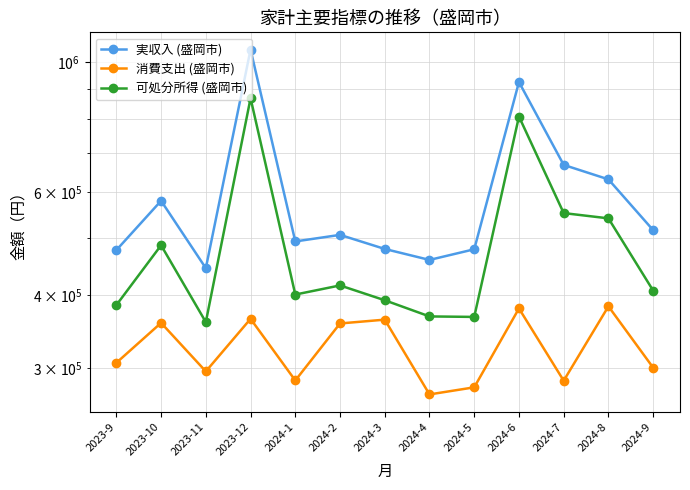

Between 2024-2 and 2023-10, which is larger?

2023-10